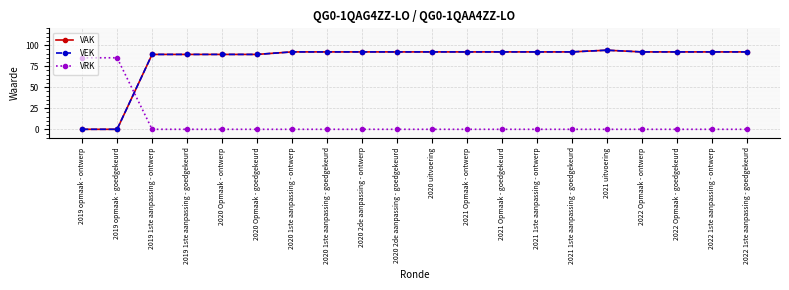

List the series in order of their peak value, lowest first.

VRK, VAK, VEK